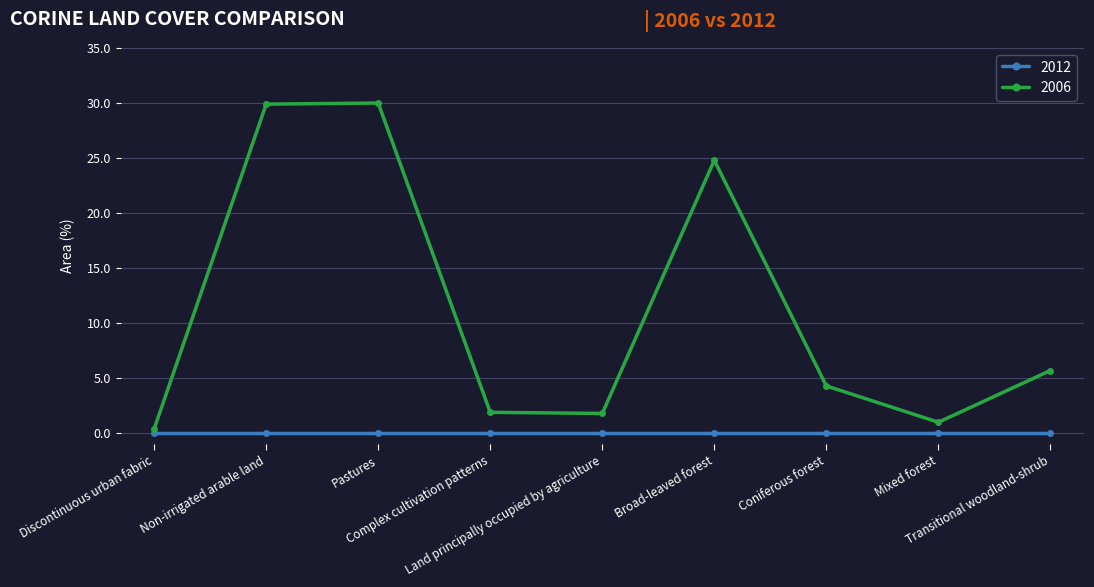

How many interior local valleys does the 2006 series have?

2